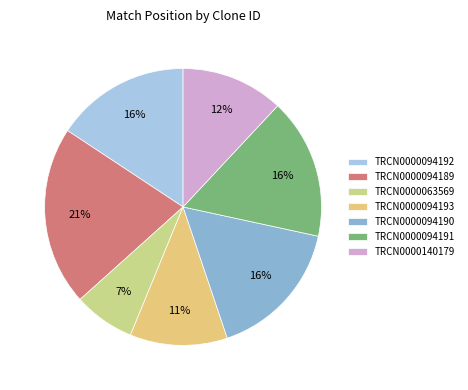

Is the sum of TRCN0000094192 and TRCN0000063569 greater than half?

No